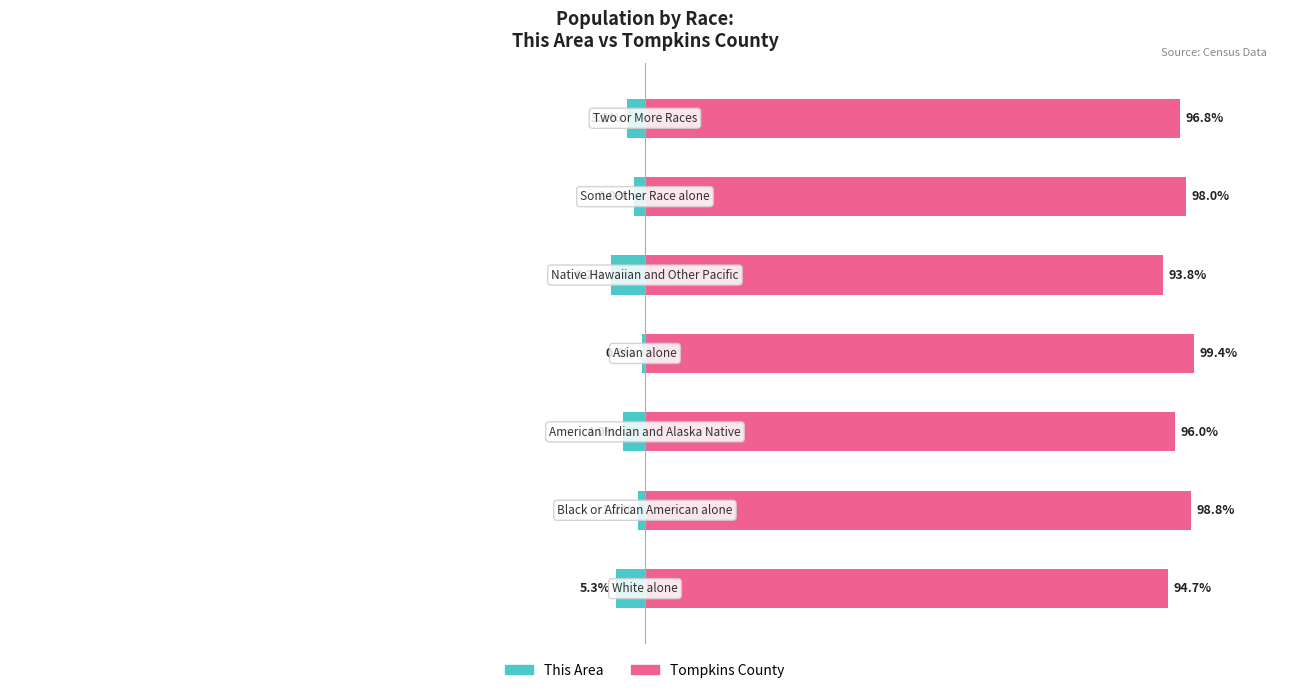

Reading left to right, transcribe all the data shown in this chart.

This Area: -5.3	-1.2	-4.0	-0.6	-6.2	-2.0	-3.2
Tompkins County: 94.7	98.8	96.0	99.4	93.8	98.0	96.8